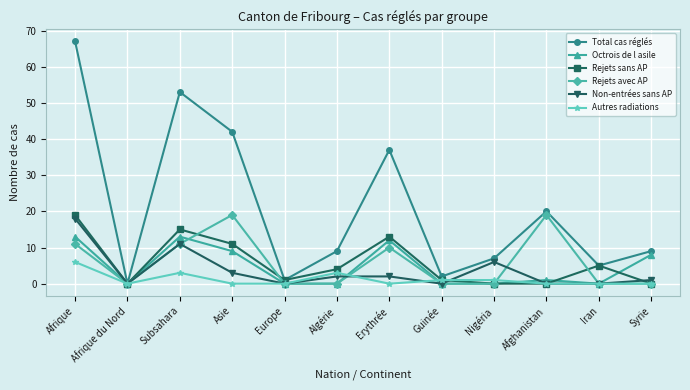

What is the label of the 4th point from the right?

Nigéria